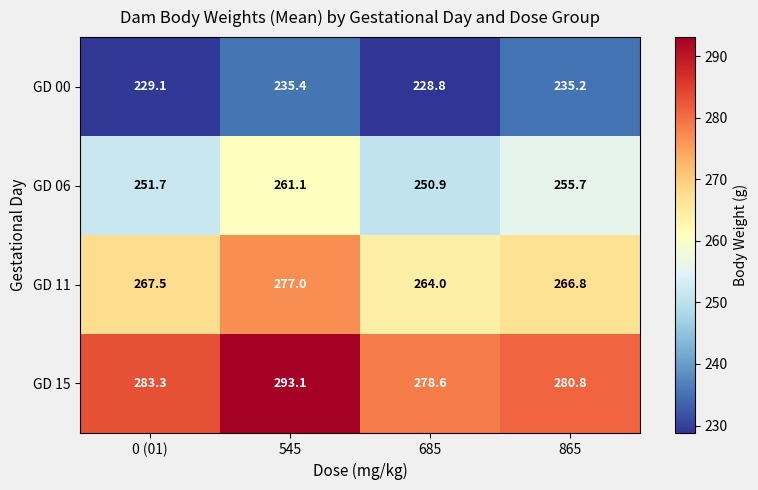

Which series has the largest total across all categories?

GD 15